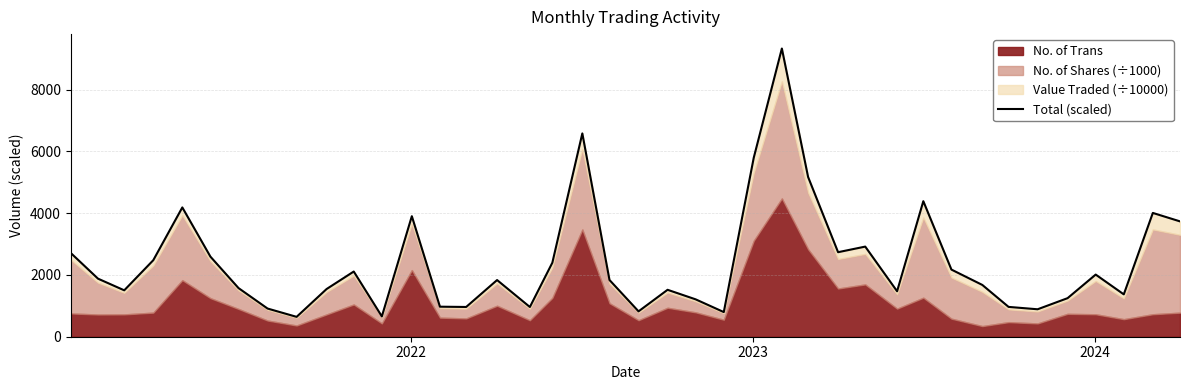

Reading left to right, transcribe all the data shown in this chart.

2707.7	1878.9	1501.7	2476.5	4184.5	2591.2	1573.9	911.8	643.1	1543.3	2110.0	657.8	3900.6	972.0	962.9	1833.9	961.9	2395.7	6579.9	1835.7	821.1	1518.7	1209.1	797.6	5794.6	9327.0	5169.6	2735.6	2916.7	1471.3	4386.2	2173.0	1675.6	965.3	888.2	1247.9	2011.2	1370.9	4006.2	3733.0